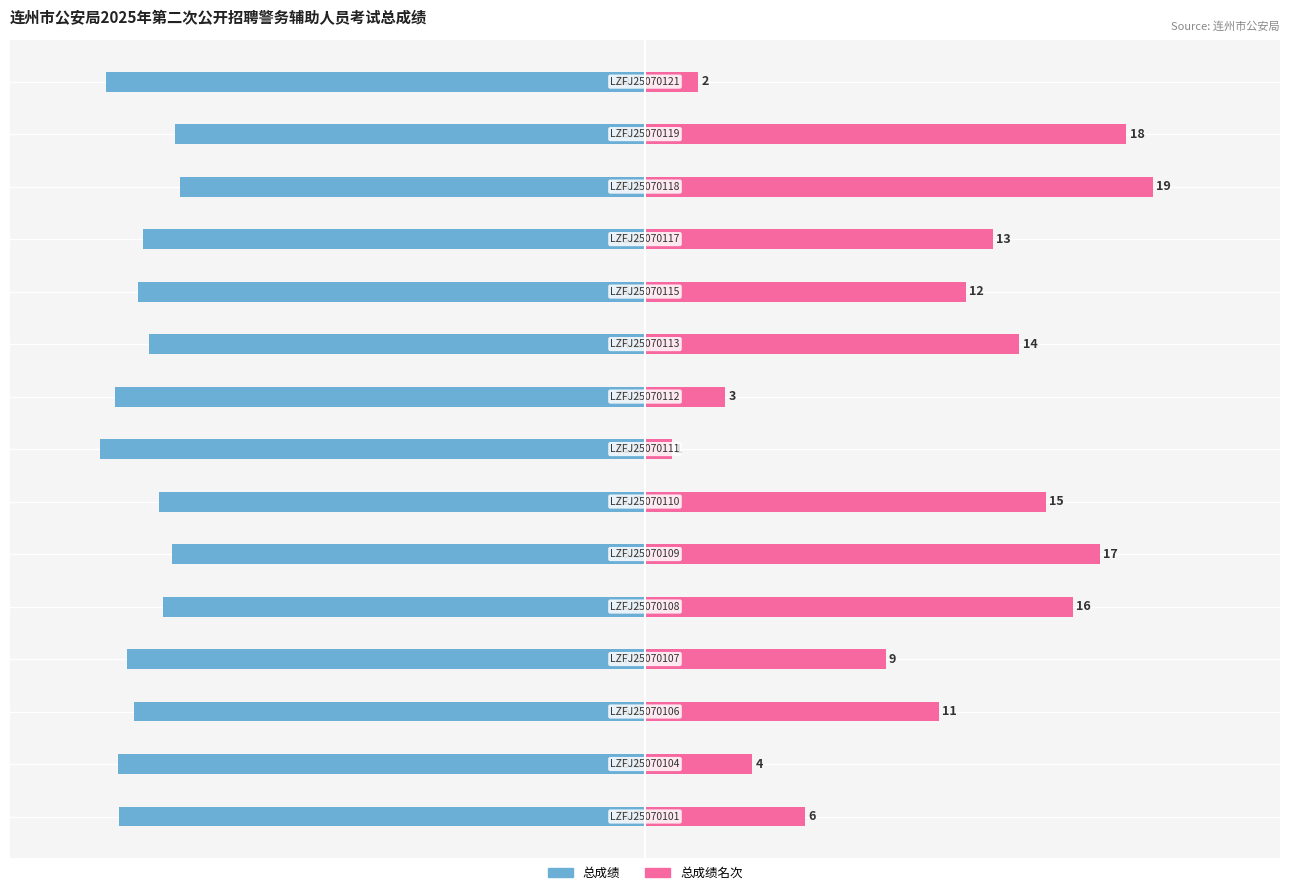

What is the minimum value for 总成绩?

-81.5